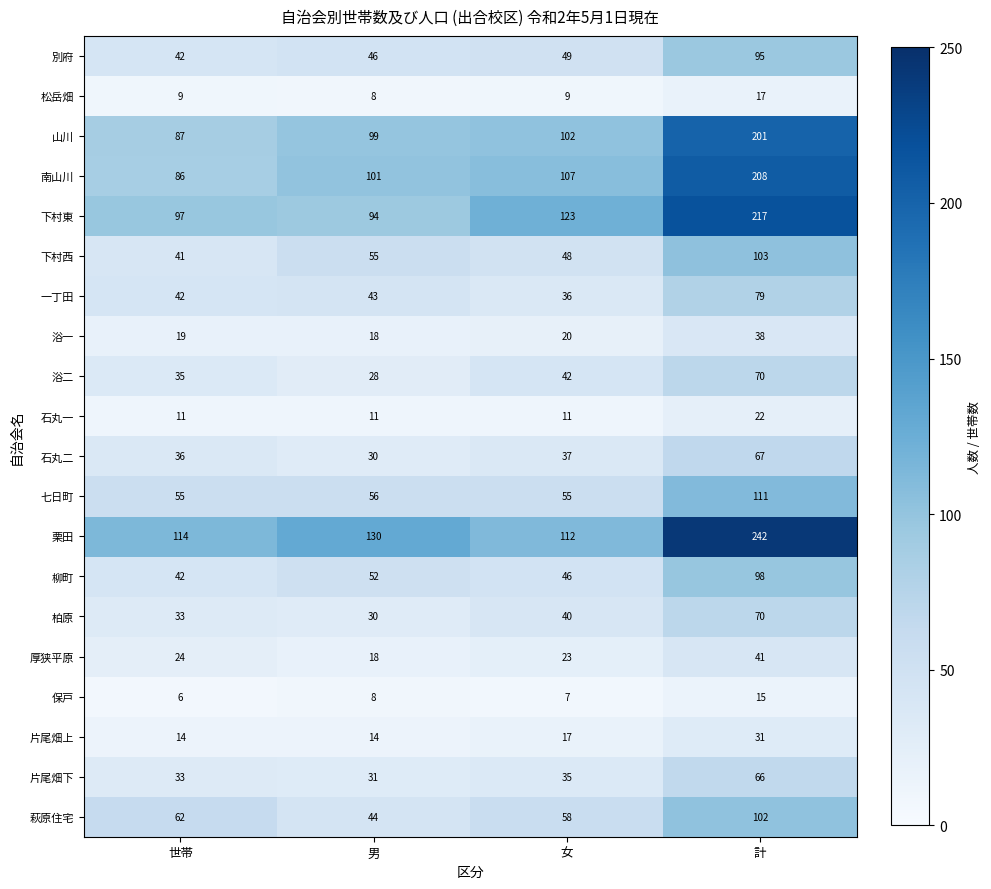

What is the minimum value shown in the chart?

6